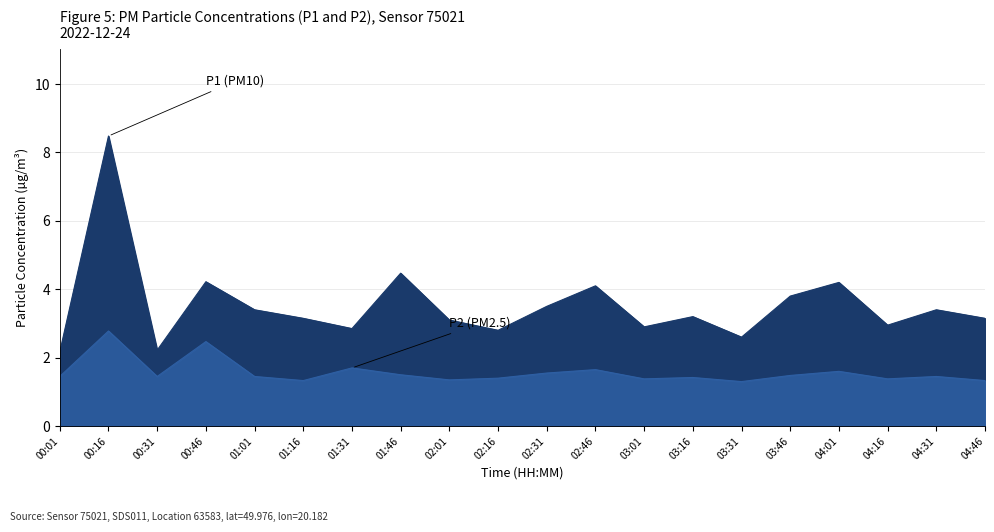

In P1, how many points are higher than both neighbors (excluding endpoints)?

7